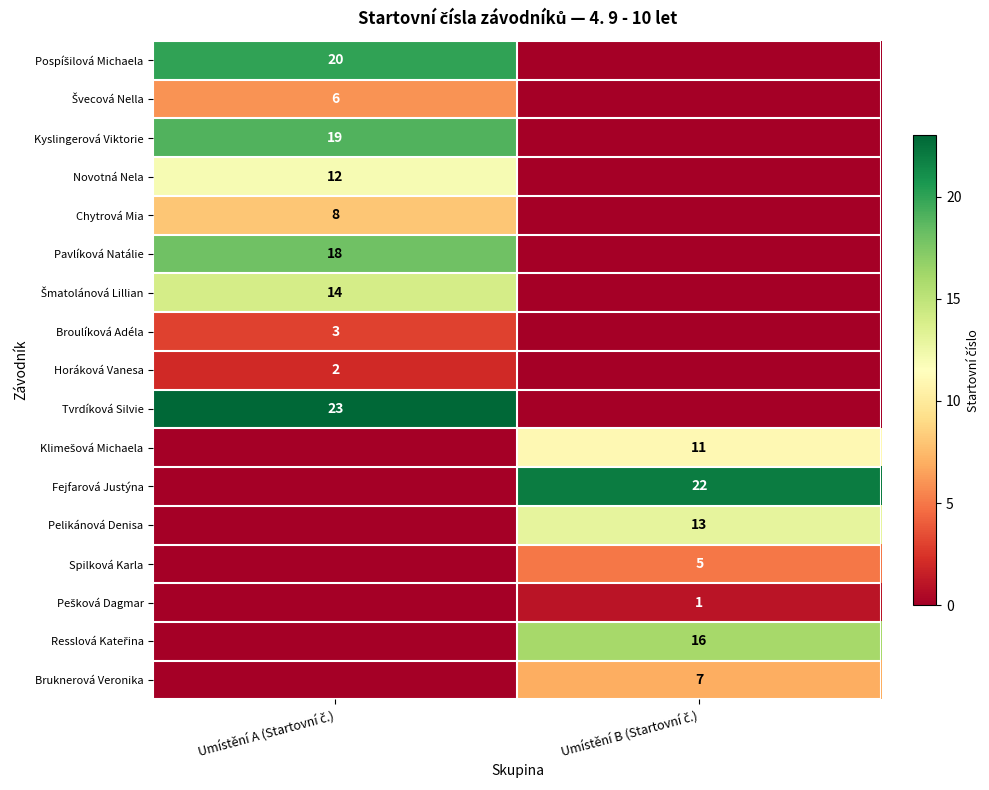

Which series changed the most between Umístění A (Startovní č.) and Umístění B (Startovní č.)?

Tvrdíková Silvie